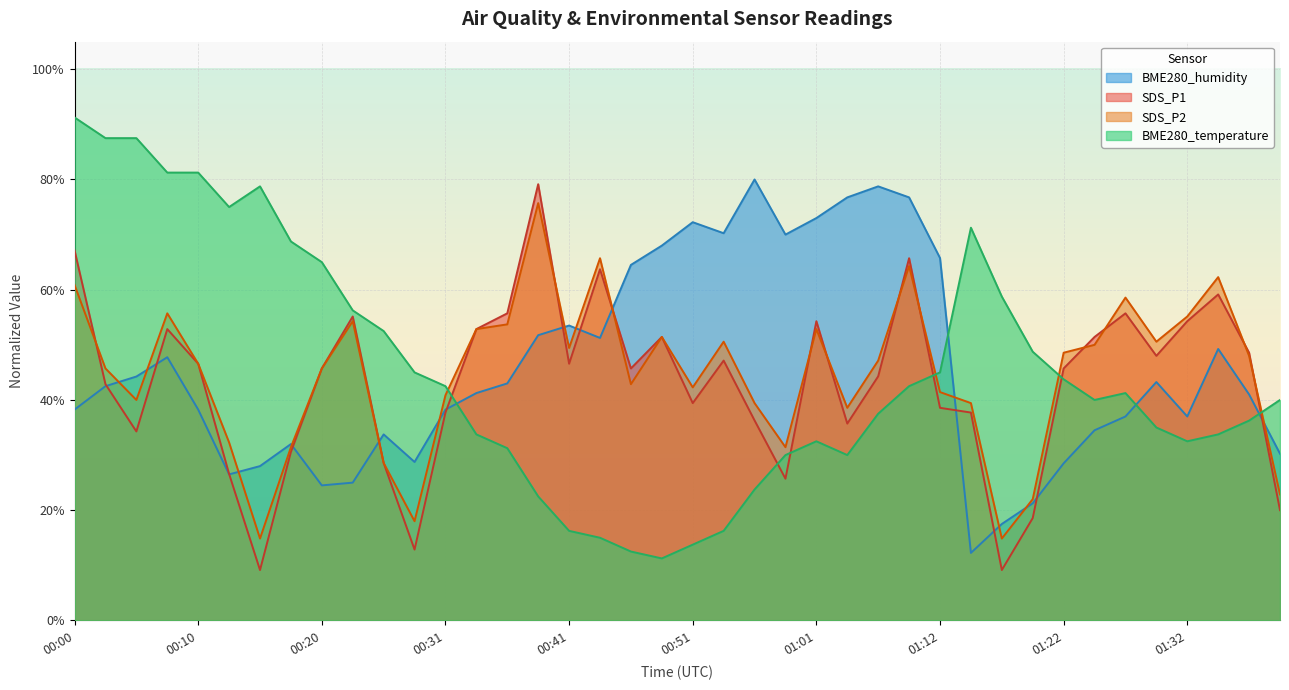

What is the value of the SDS_P1 point at the 39th from the left?

48.6